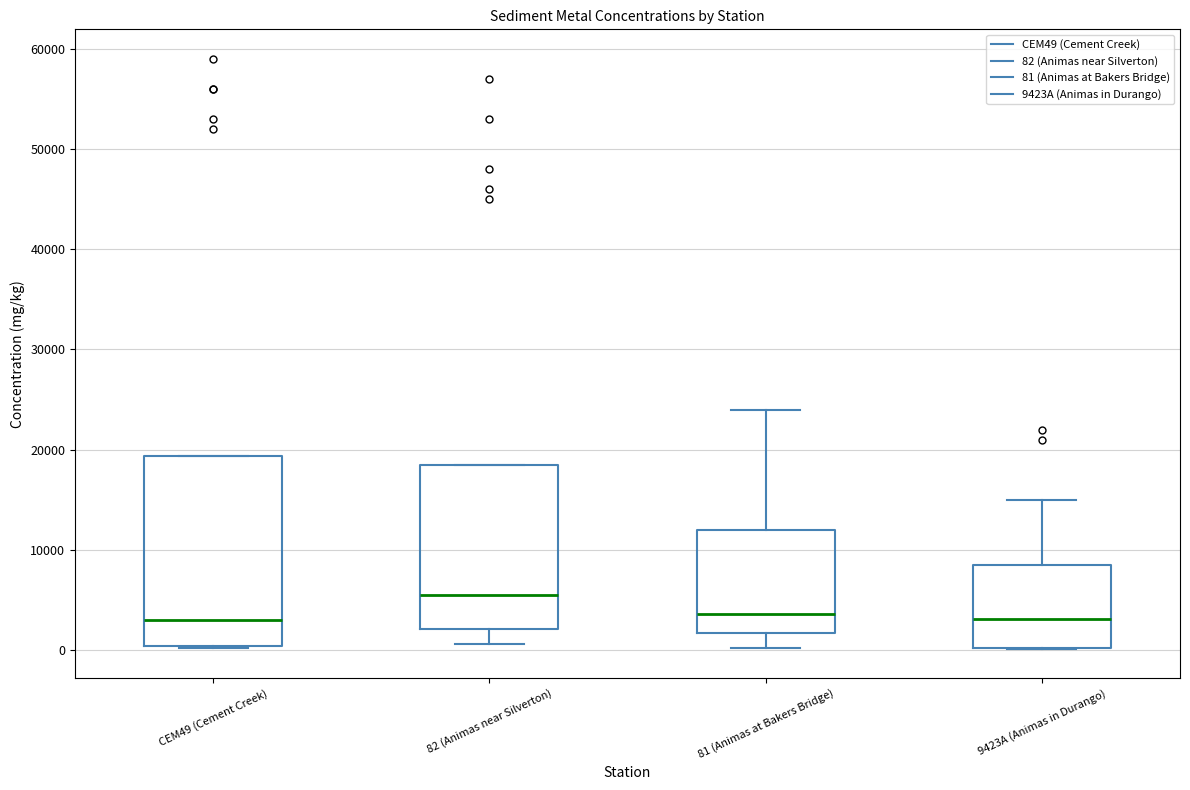

Where does the lower whisker of the box for 82 (Animas near Silverton) end on the y-axis? The values are not printed on the chart, so give them approximately, as read against the axis.

1000